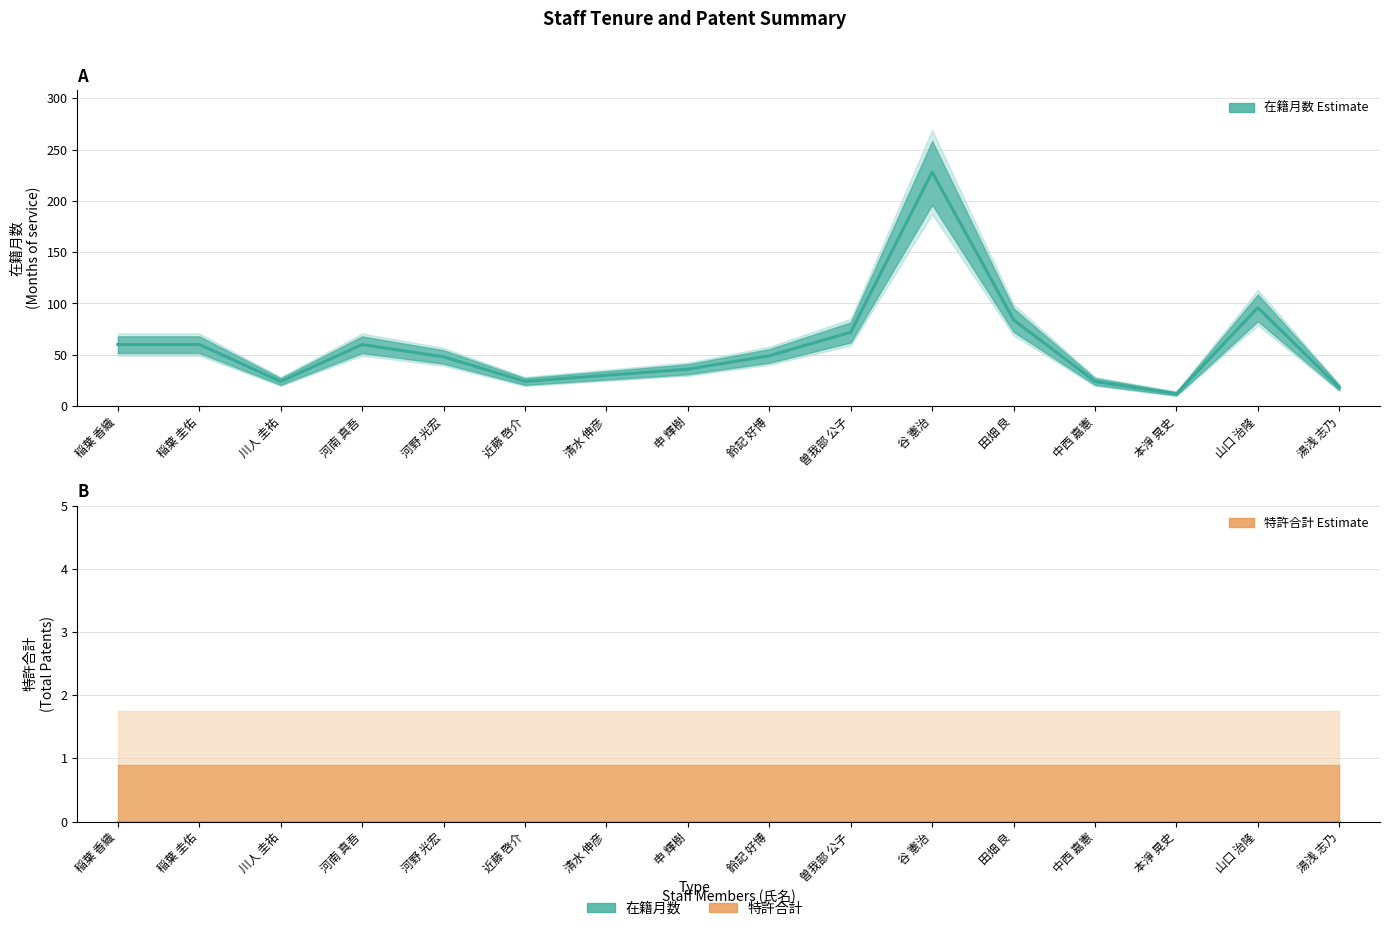

Reading left to right, list all the values displayed in this chart.

稲葉 香織=60	稲葉 圭佑=60	川人 圭祐=24	河南 真吾=60	河野 光宏=48	近藤 啓介=24	清水 伸彦=30	申 輝樹=36	鈴記 好博=49	曽我部 公子=72	谷 憲治=228	田畑 良=84	中西 嘉憲=24	本淨 晃史=12	山口 治隆=96	湯浅 志乃=18